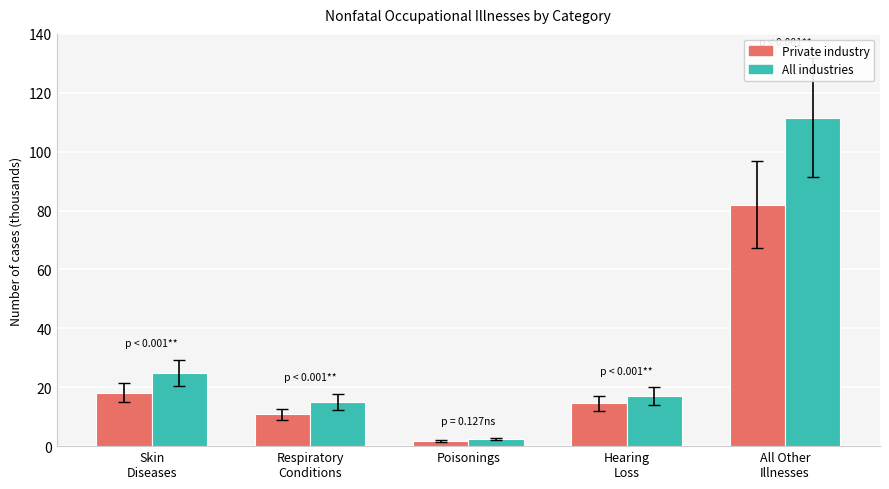

What is the average value of the Private industry series?

25.4